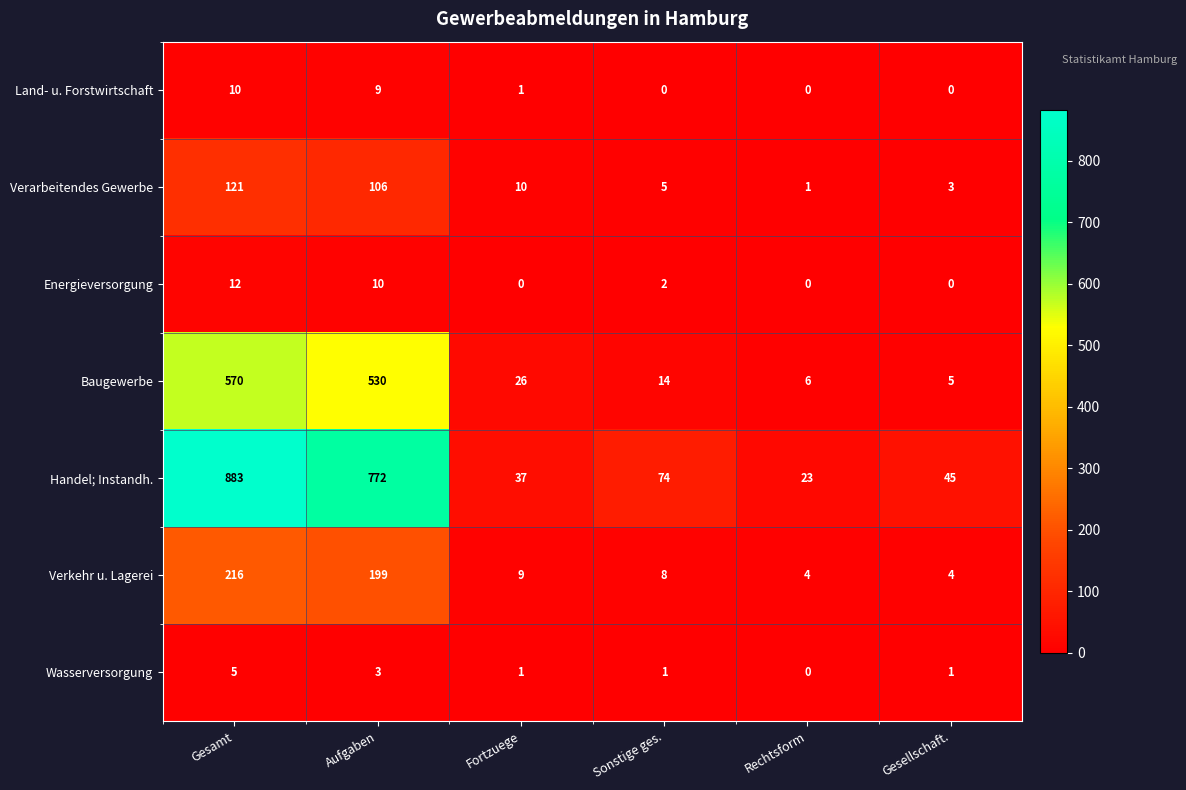

What is the greatest value displayed?

883